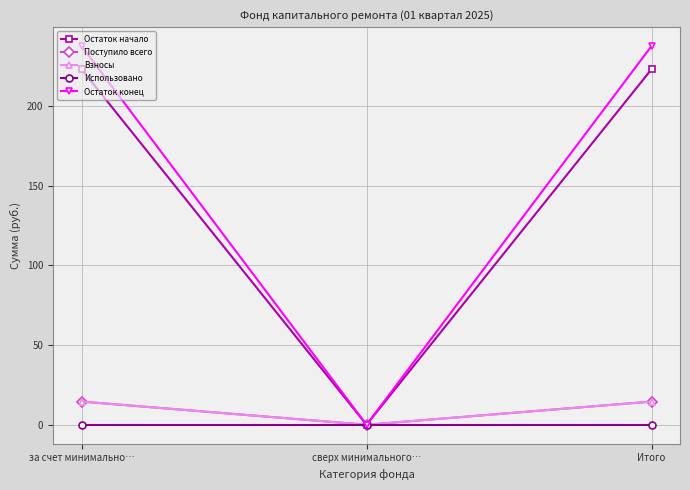

Reading left to right, transcribe all the data shown in this chart.

Остаток начало: за счет минимально…=223.1	сверх минимального…=0.0	Итого=223.1
Поступило всего: за счет минимально…=14.5	сверх минимального…=0.0	Итого=14.5
Взносы: за счет минимально…=14.5	сверх минимального…=0.0	Итого=14.5
Использовано: за счет минимально…=0.0	сверх минимального…=0.0	Итого=0.0
Остаток конец: за счет минимально…=237.6	сверх минимального…=0.0	Итого=237.6